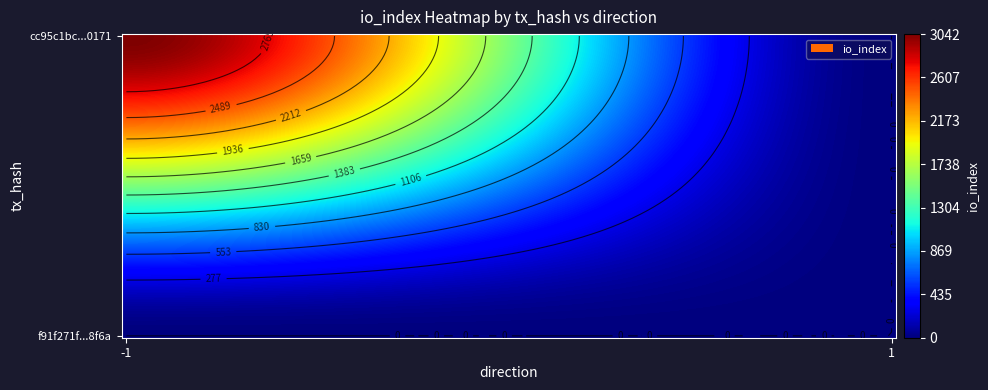

Rank the series by their average value, from highest to lowest.

cc95c1bc1e943f71df41b033706b63285bb0171, f91f271f4105df0dc6da94065c4fe5455feb8f6